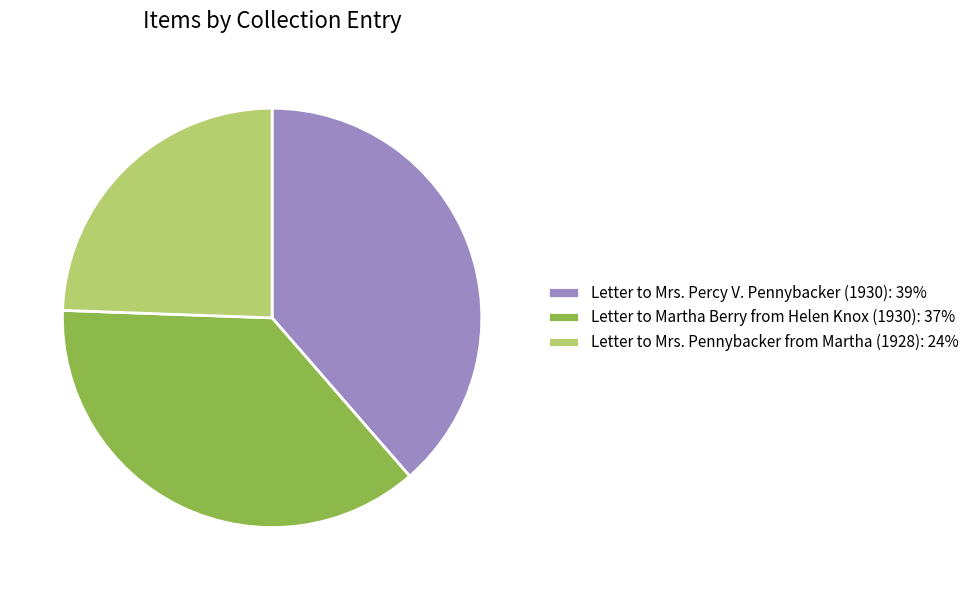

Does Letter to Mrs. Percy V. Pennybacker (1930): 39% account for over 50% of the chart?

No